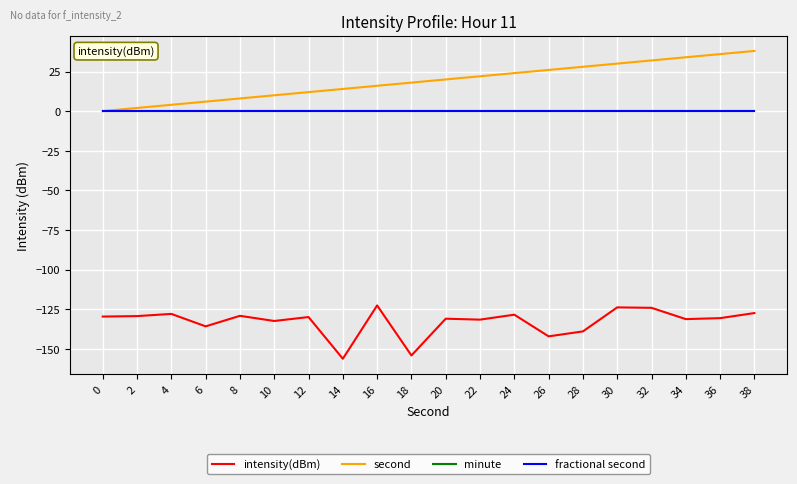

What are all the series names shown in the legend?

intensity(dBm), second, minute, fractional second